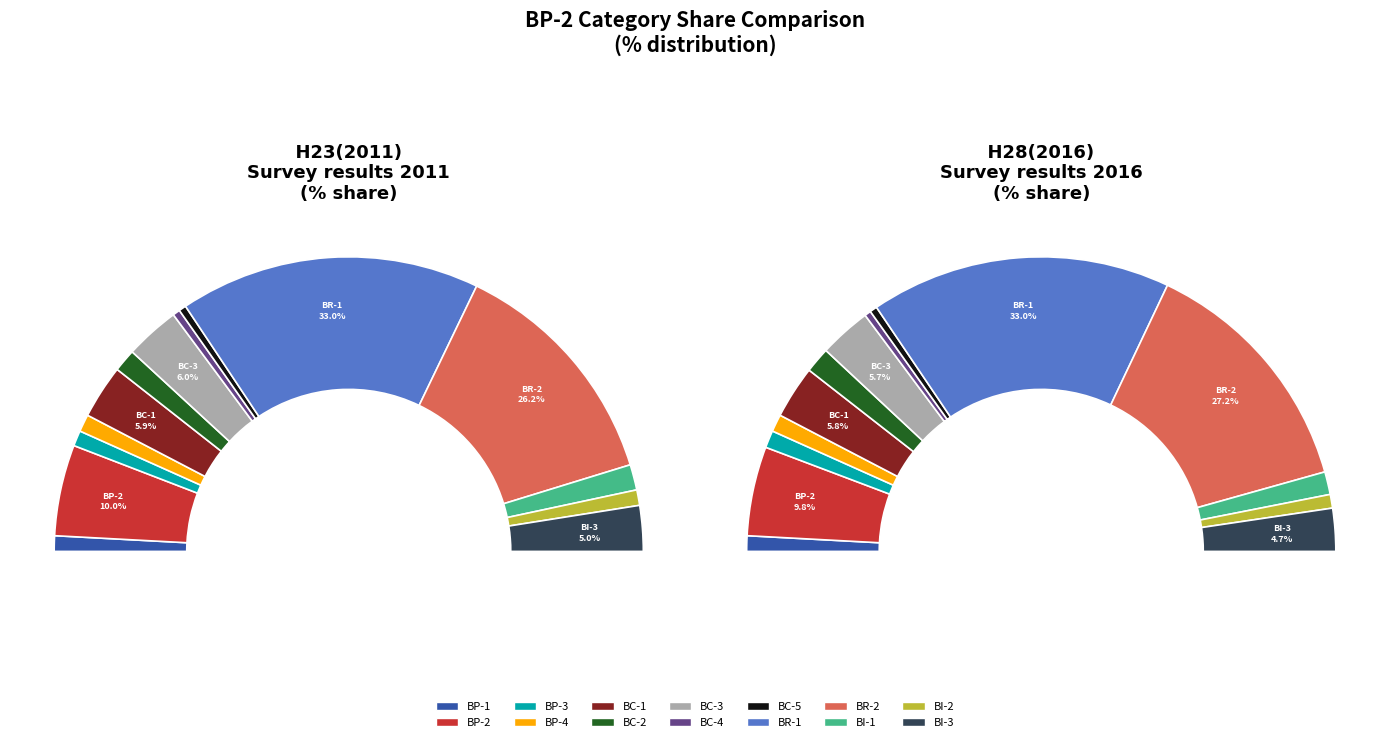

The H28(2016) slice represents 64% of the pie. True or false?

False